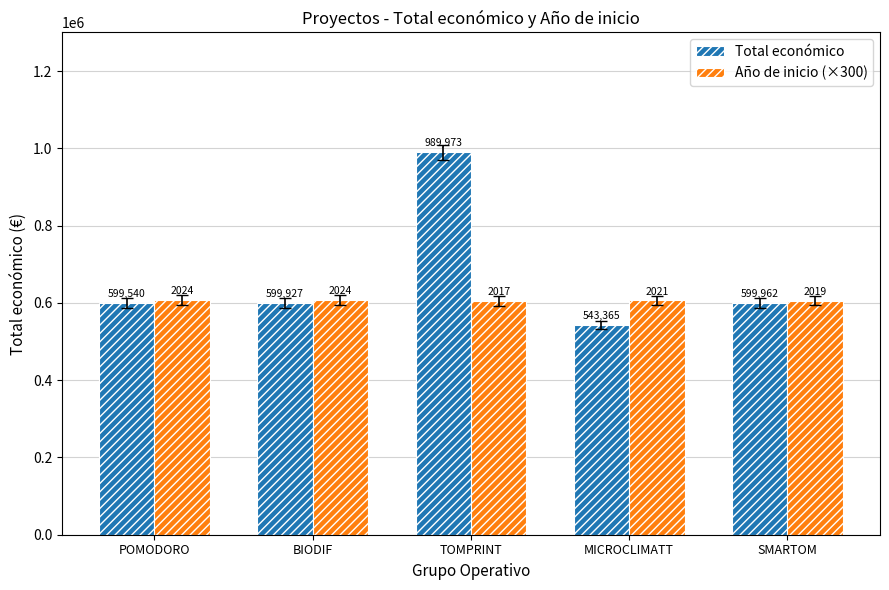

What are all the series names shown in the legend?

Total económico, Año de inicio (×300)